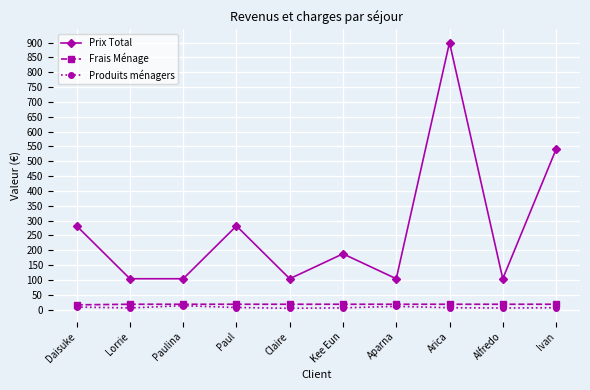

Read the Frais Ménage value at Paul.

18.0